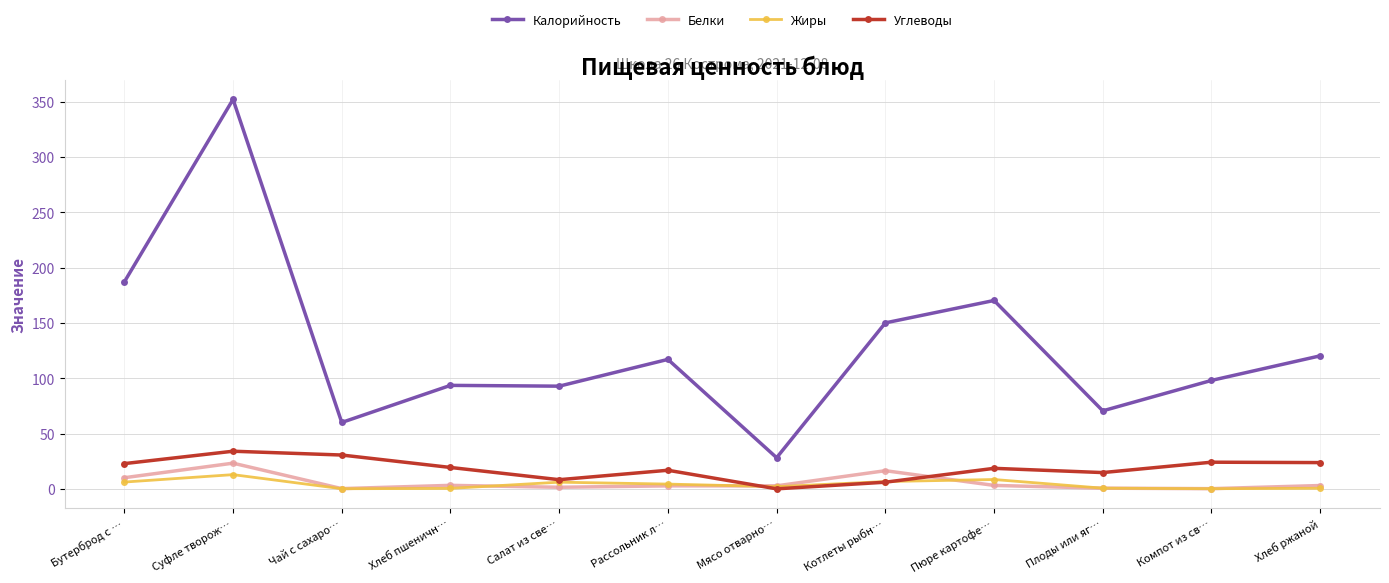

In Калорийность, how many points are lower than both neighbors (excluding endpoints)?

4